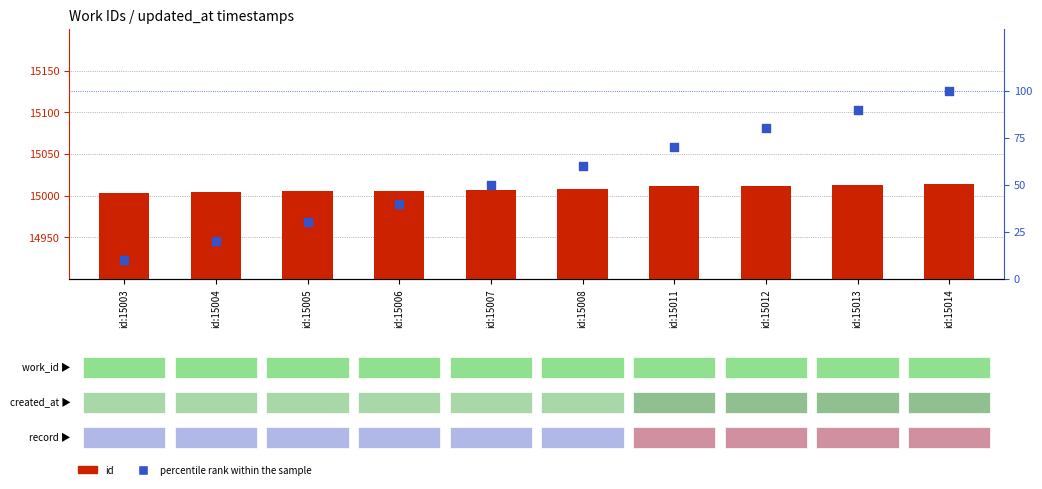

At how many categories does at least one series exceed 7997?

10